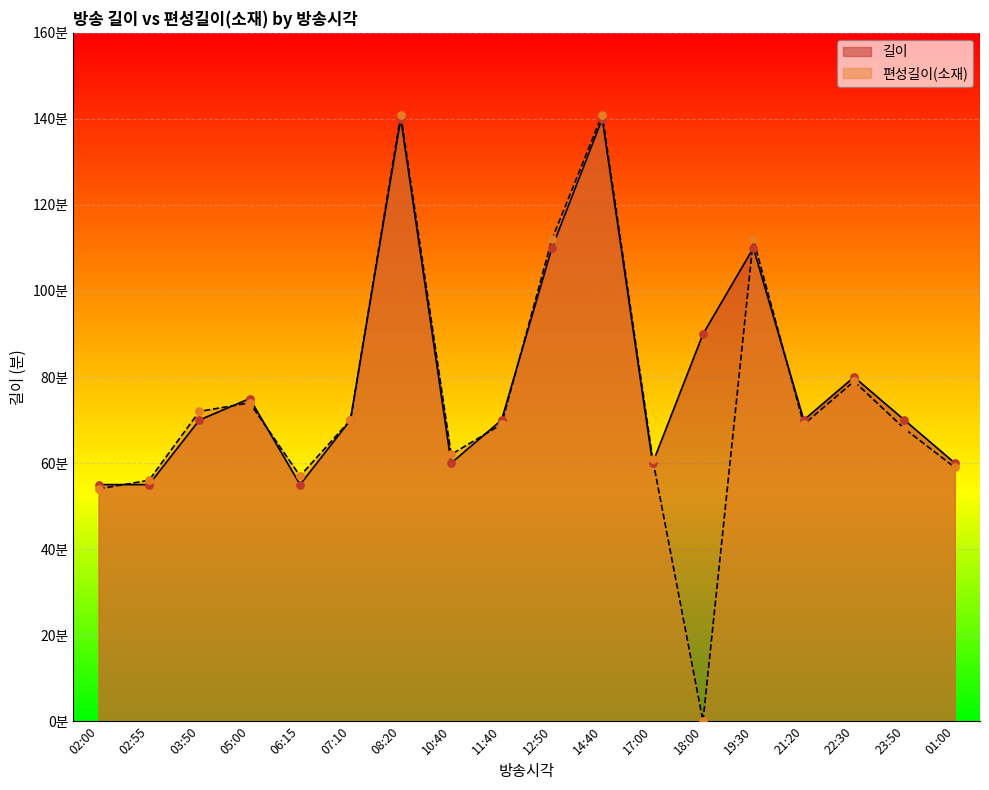

Which series reaches the minimum Y coordinate?

편성길이(소재)